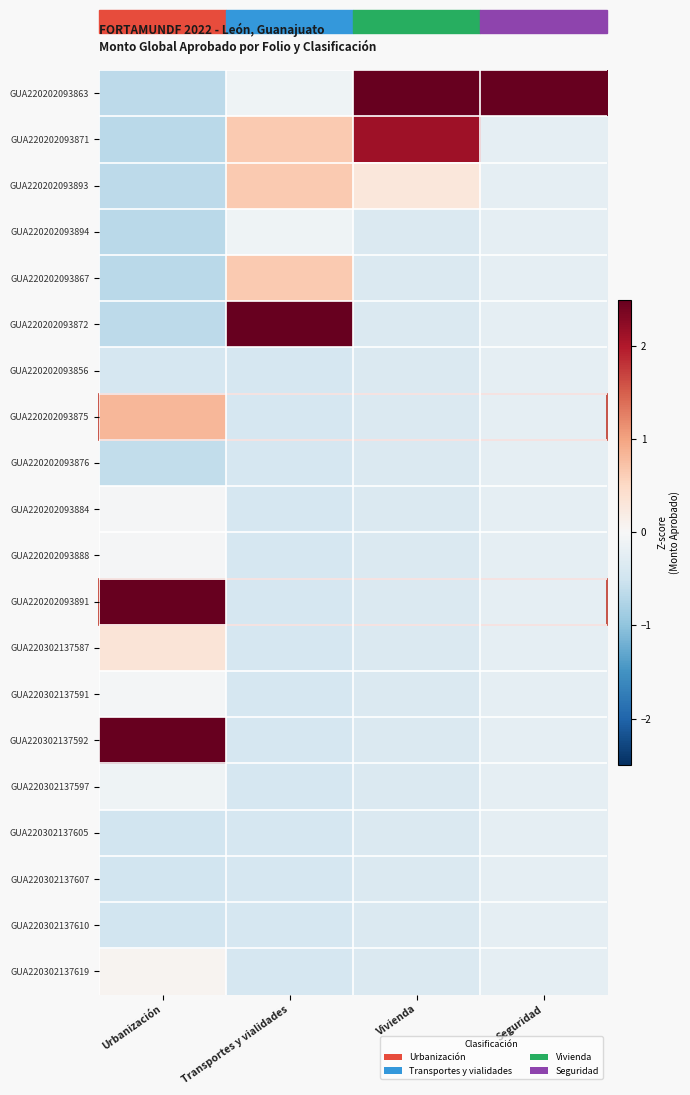

What is the difference between the highest and lowest values at Seguridad?

4.6